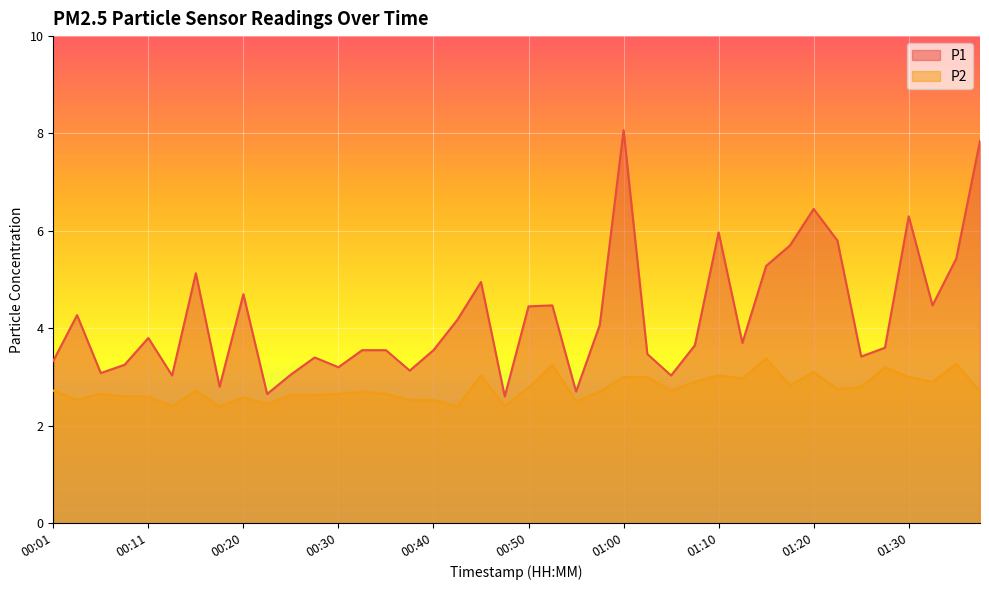

What is the difference between the second highest and minimum values in the P2 series?

0.9